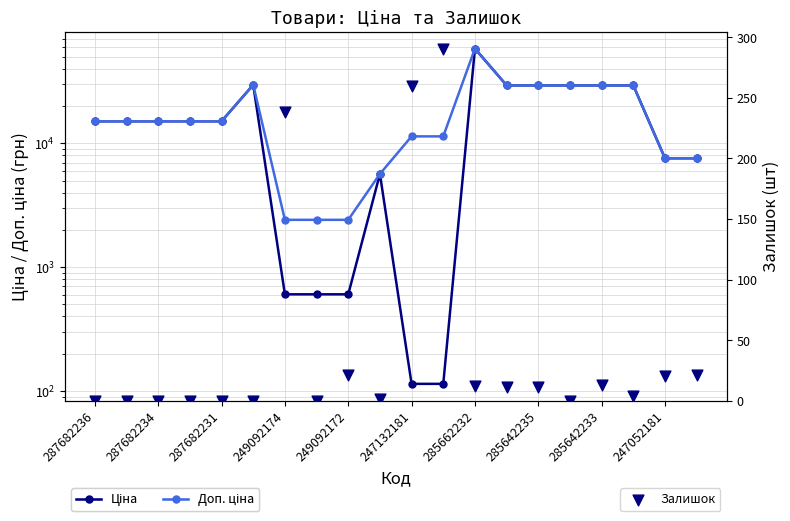

Which series reaches the minimum Y coordinate?

Залишок